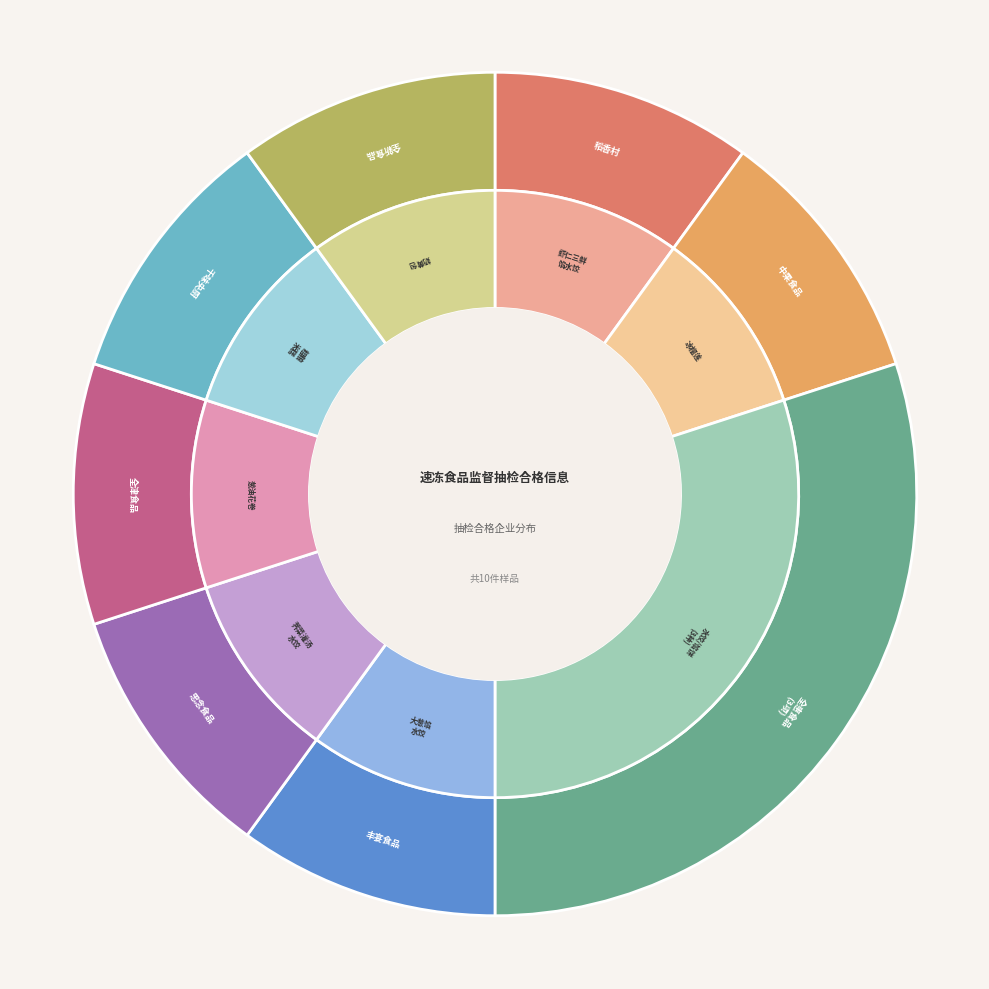

How many slices are in this pie chart?

8